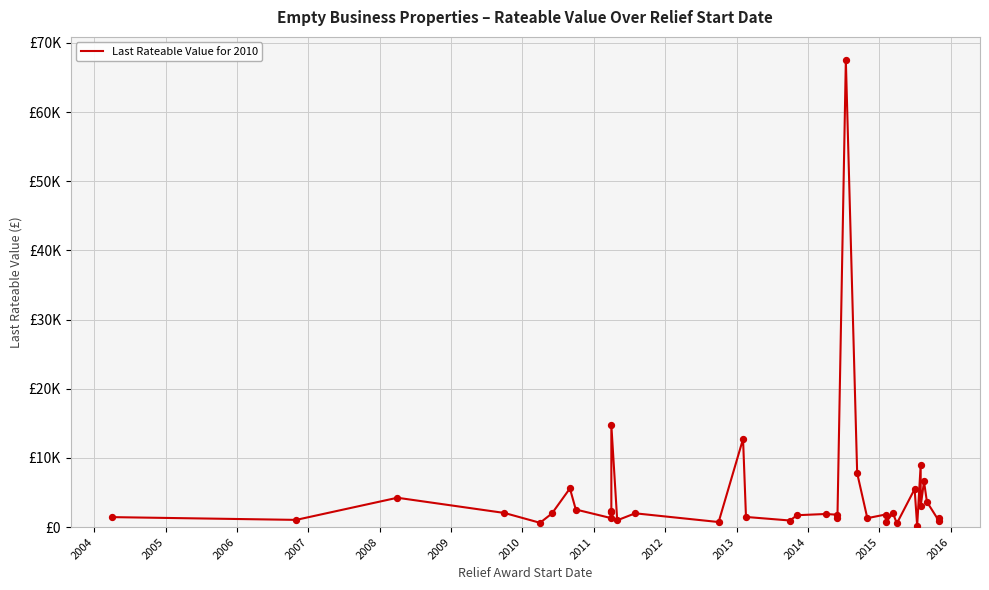

What is the change in value from 2011 to 18?

+425